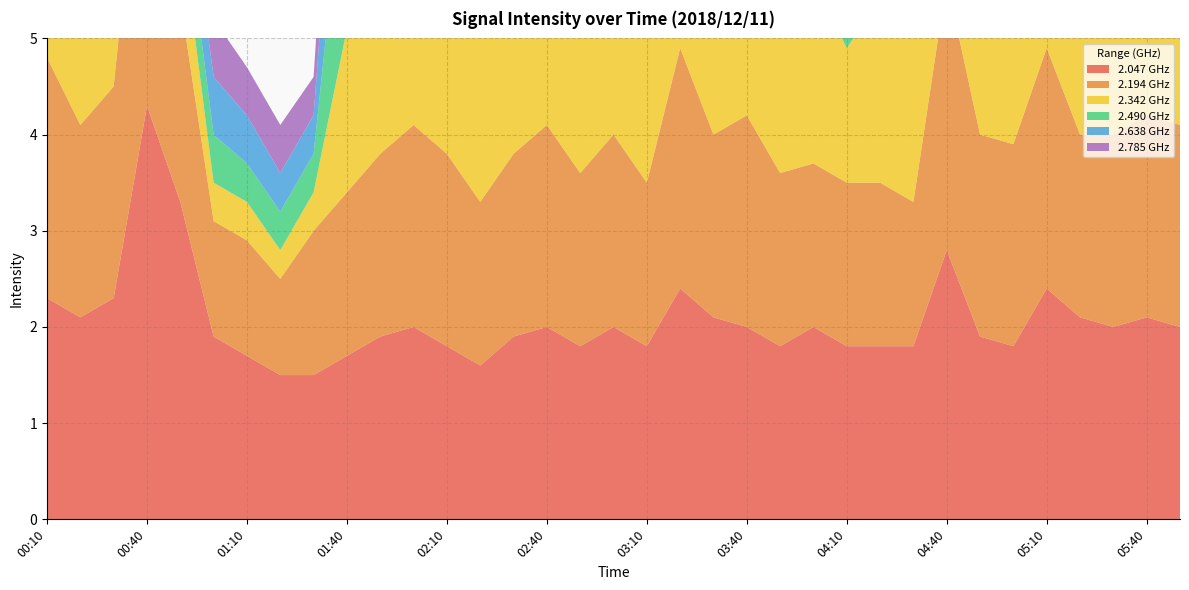

Reading left to right, list all the values displayed in this chart.

2.047: 2.3	2.1	2.3	4.3	3.3	1.9	1.7	1.5	1.5	1.7	1.9	2.0	1.8	1.6	1.9	2.0	1.8	2.0	1.8	2.4	2.1	2.0	1.8	2.0	1.8	1.8	1.8	2.8	1.9	1.8	2.4	2.1	2.0	2.1	2.0
2.194: 2.5	2.0	2.2	3.6	2.1	1.2	1.2	1.0	1.5	1.7	1.9	2.1	2.0	1.7	1.9	2.1	1.8	2.0	1.7	2.5	1.9	2.2	1.8	1.7	1.7	1.7	1.5	2.8	2.1	2.1	2.5	1.9	2.0	2.1	2.1
2.342: 0.4	1.0	1.7	3.9	0.8	0.4	0.4	0.3	0.4	1.7	1.9	2.1	2.0	1.7	1.9	2.0	1.9	2.0	1.7	2.6	2.1	2.1	1.9	1.9	1.4	1.9	2.2	2.3	2.1	2.0	2.6	2.2	2.0	2.2	1.9
2.490: 2.6	2.0	1.9	0.8	0.5	0.5	0.4	0.4	0.4	2.0	2.0	1.9	1.6	1.5	1.8	2.2	1.9	2.0	1.6	0.9	0.3	2.2	1.9	1.6	1.8	1.6	1.7	1.8	0.4	1.5	1.7	1.4	2.1	2.1	2.0
2.638: 1.6	0.5	0.4	0.5	0.5	0.6	0.5	0.4	0.4	1.7	1.8	2.2	1.7	1.2	1.7	1.8	1.9	2.5	1.7	1.5	0.3	0.3	0.3	1.7	0.3	0.3	0.3	0.4	0.4	2.5	1.7	1.7	1.9	2.1	1.9
2.785: 2.0	1.7	2.0	0.6	0.6	0.6	0.5	0.5	0.4	1.2	1.2	2.2	1.5	2.5	1.2	1.2	2.5	0.3	1.2	0.3	0.3	1.3	1.2	1.2	0.4	0.4	0.4	0.3	0.3	0.4	0.4	0.3	1.5	0.3	0.3